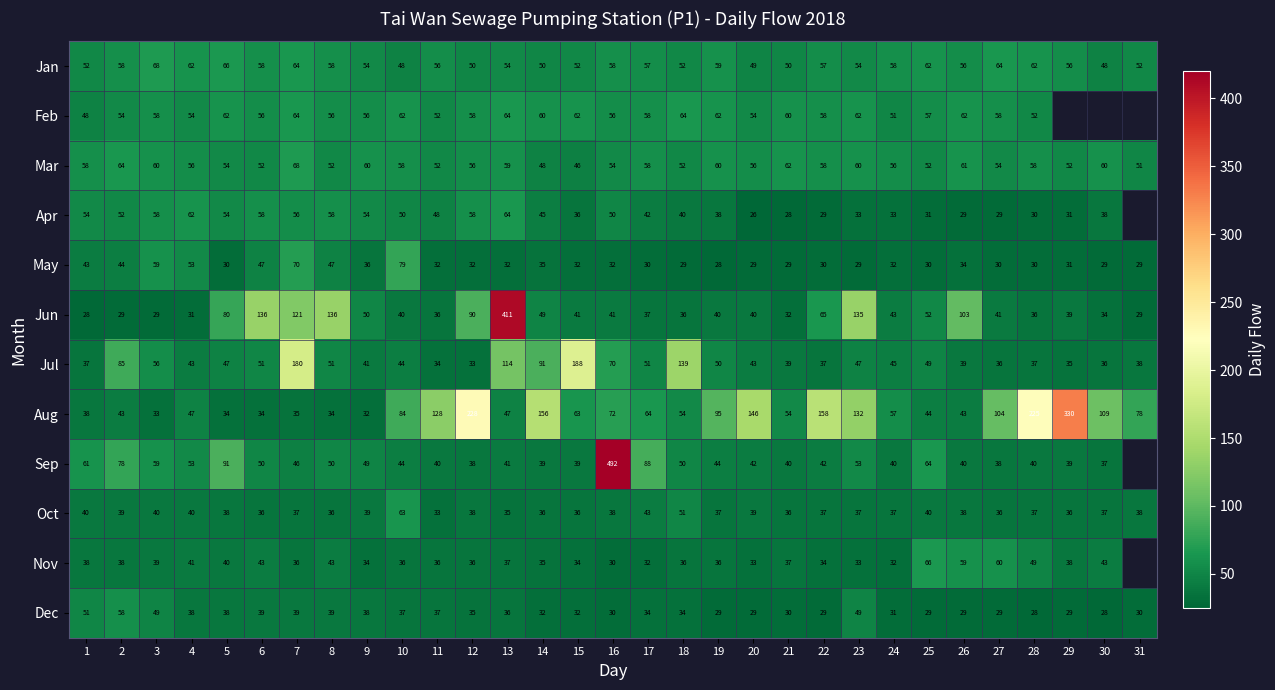

At which category is the sum across all series the highest?

16